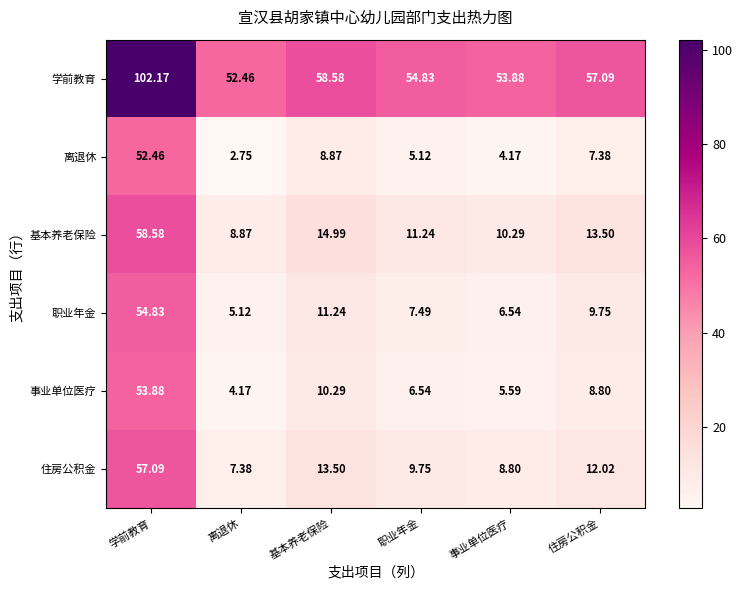

How many series are shown in this chart?

6